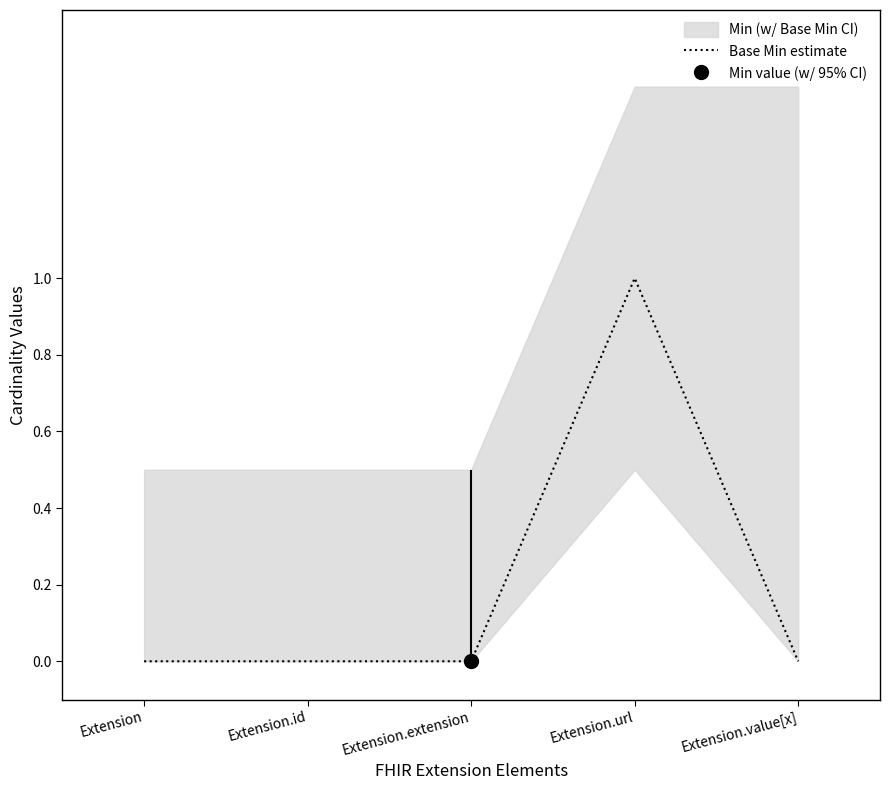

Count the values in the range 0 to 1.

5